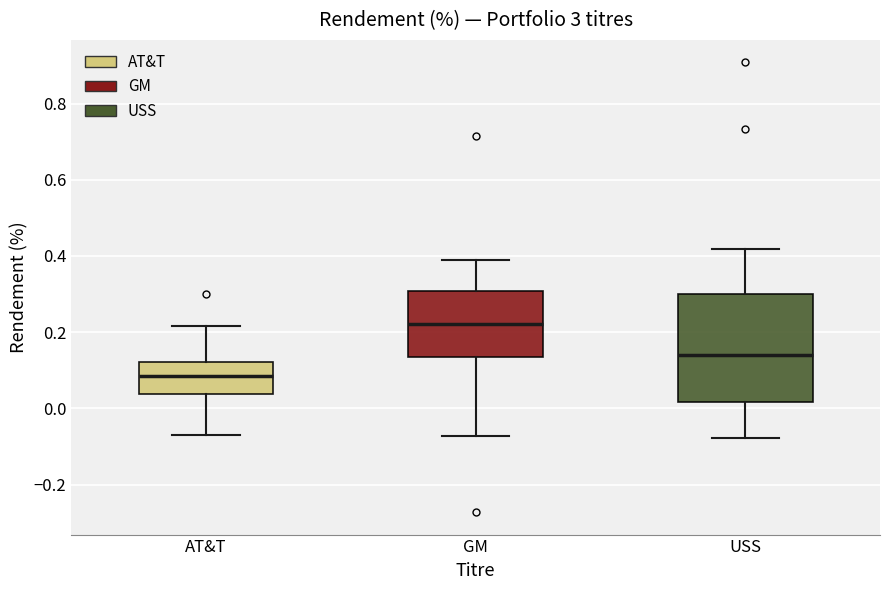

Which box has the lowest median line?

AT&T